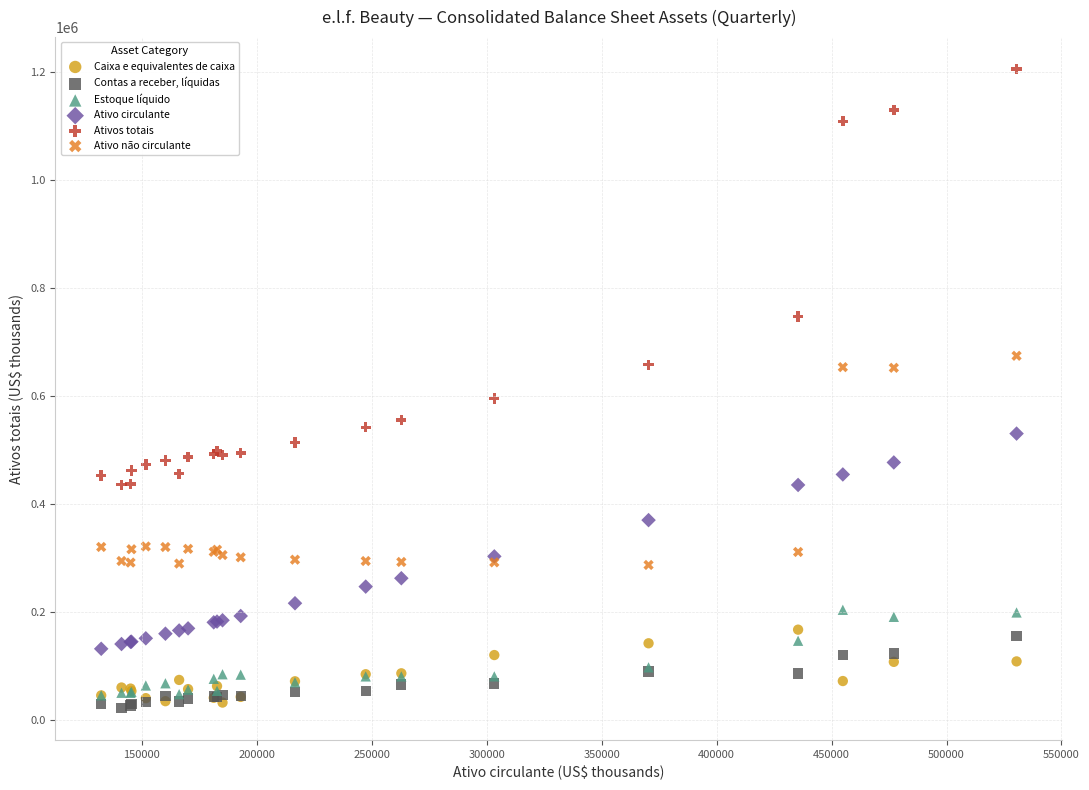

In the Ativos totais series, what Y value is closest to 820406?

746936